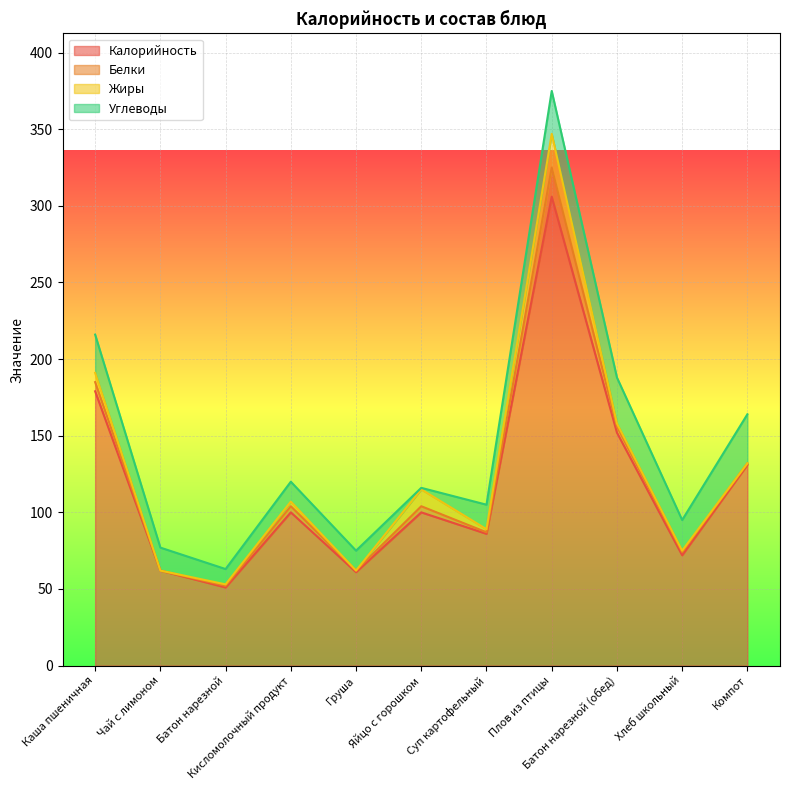

At how many categories does at least one series exceed 29?

11